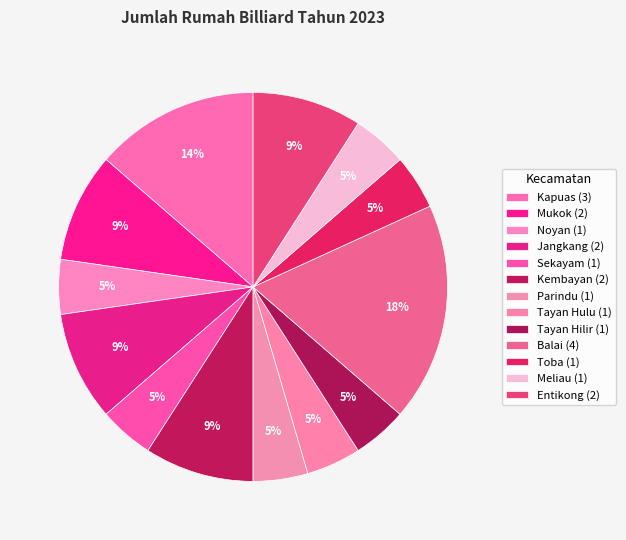

Is it true that Toba is 5% of the pie?

True